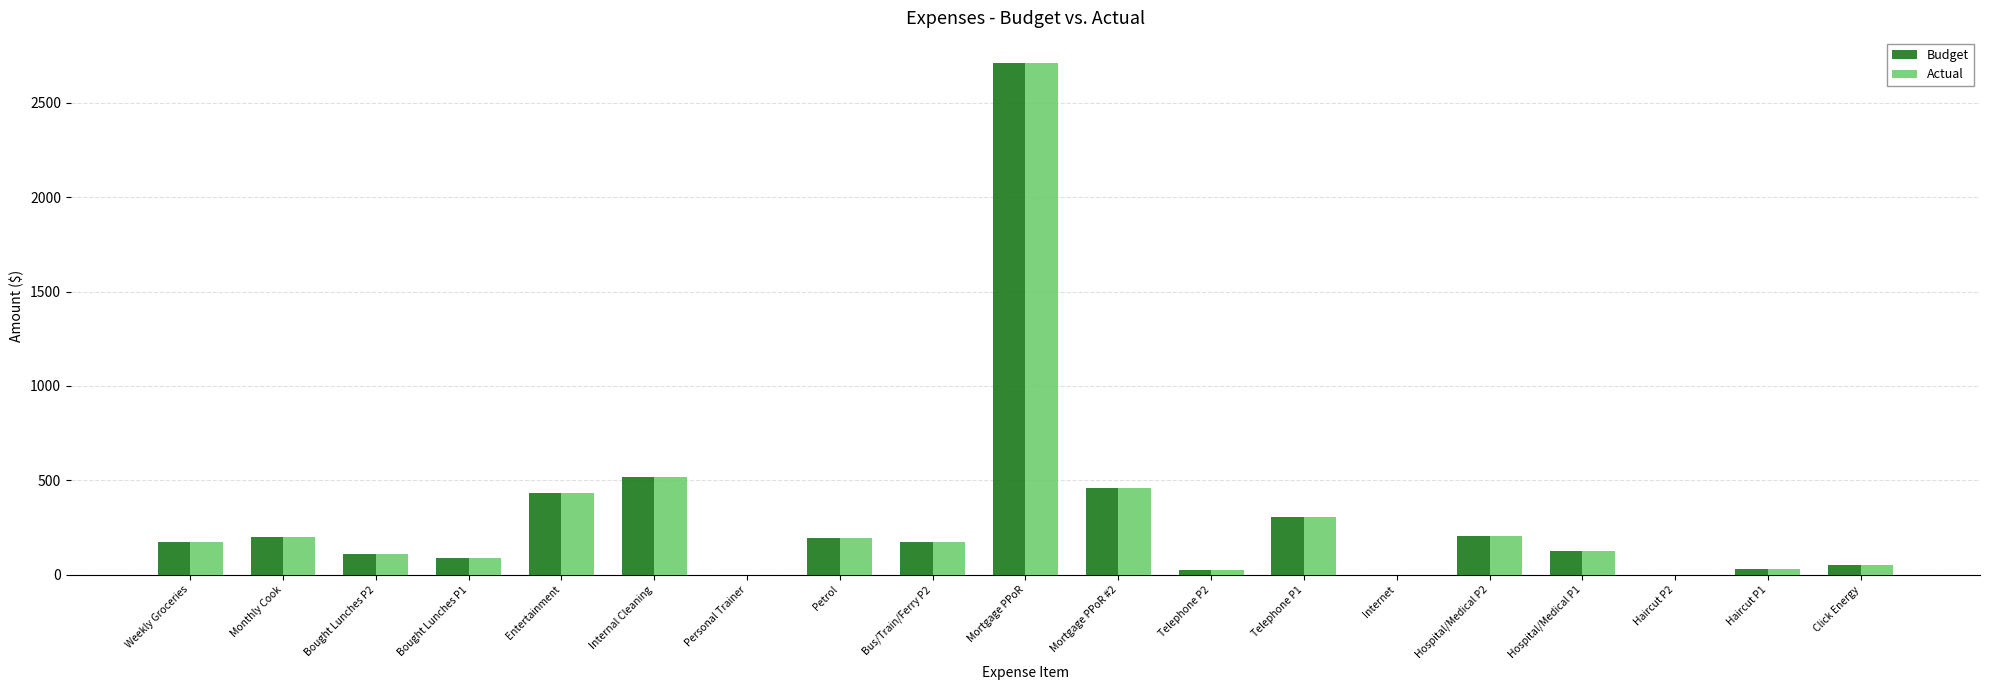

At which label is Budget closest to 1354?

Internal Cleaning